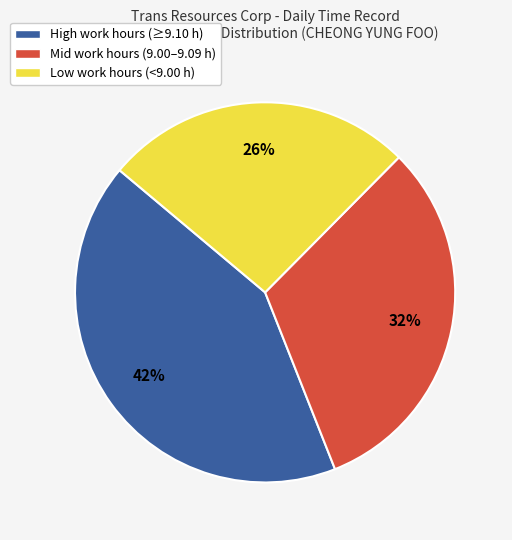

What percentage is the High work hours (≥9.10 h) slice, to the nearest percent?

42%